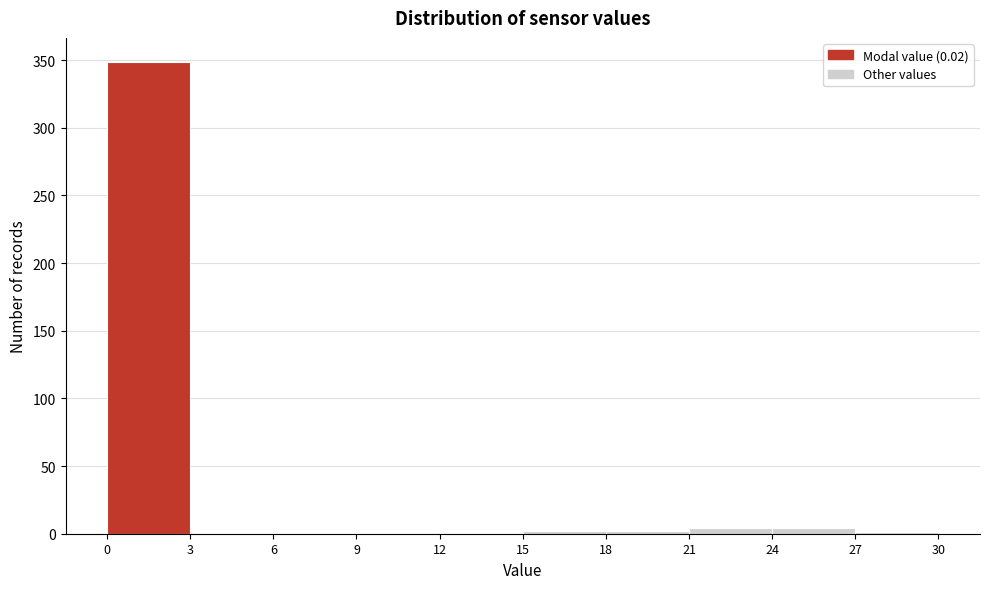

Which range on the x-axis has the tallest bar?

0 to 3